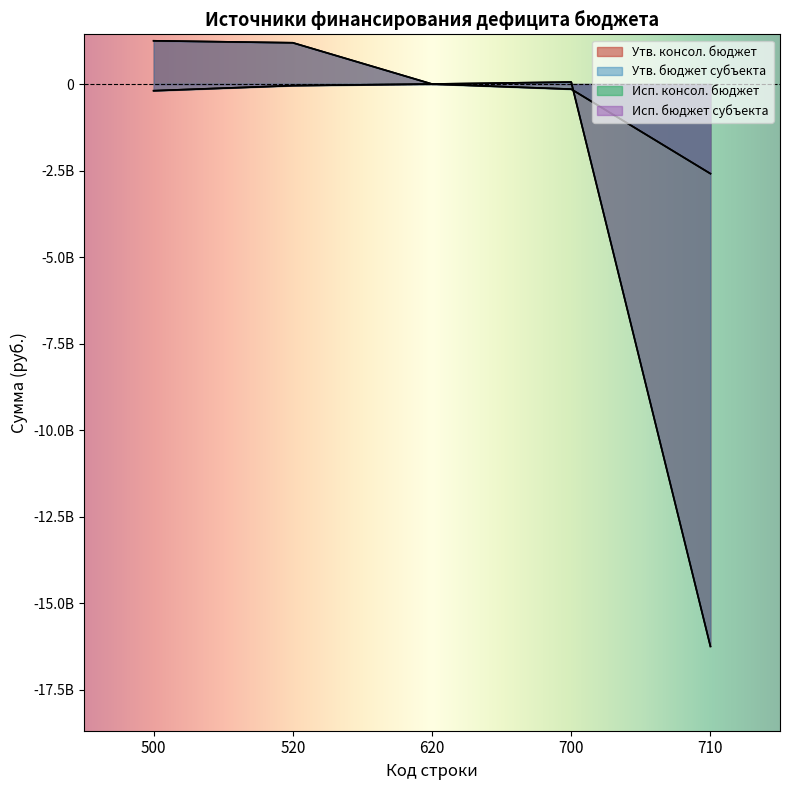

What is the difference between the Утв. бюджет субъекта values at 700 and 500?

1191688505.2